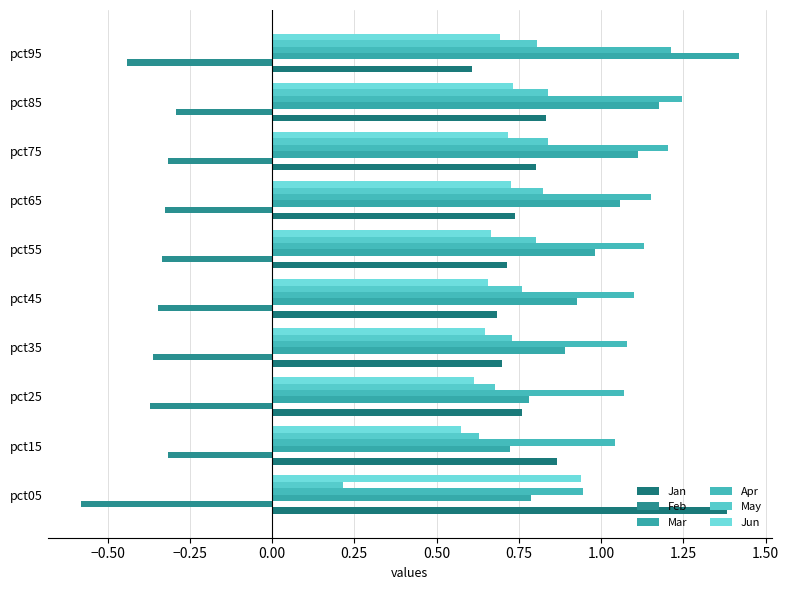

At which category is the sum across all series the highest?

pct85